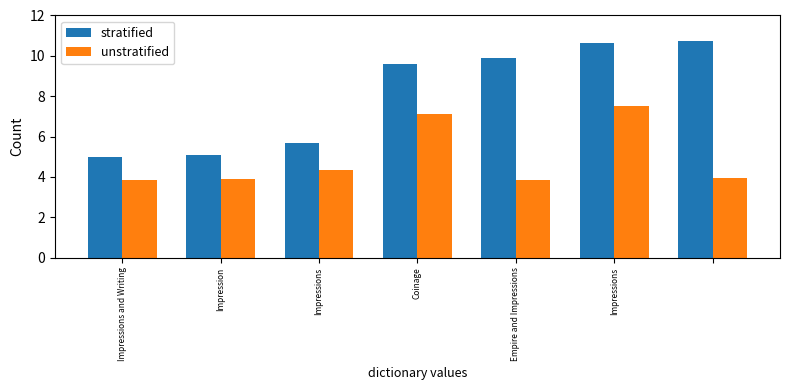

List the series in order of their overall mean, lowest first.

unstratified, stratified